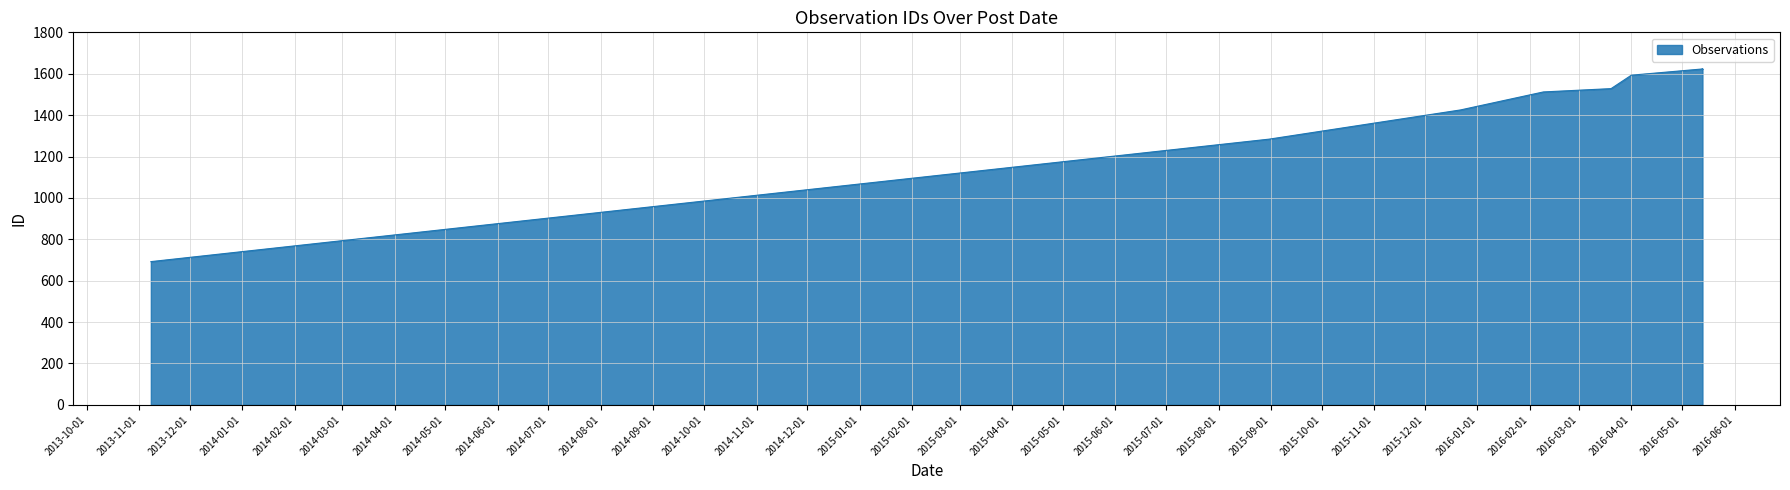

The chart shows a value of 2375 at 2016-05-13. True or false?

False